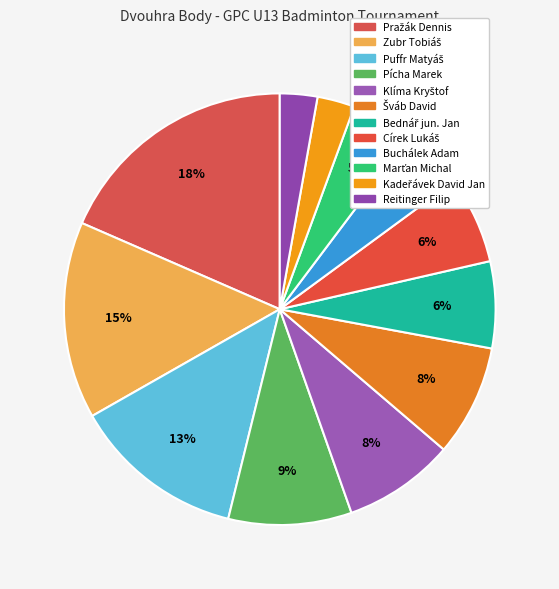

How many slices are in this pie chart?

12